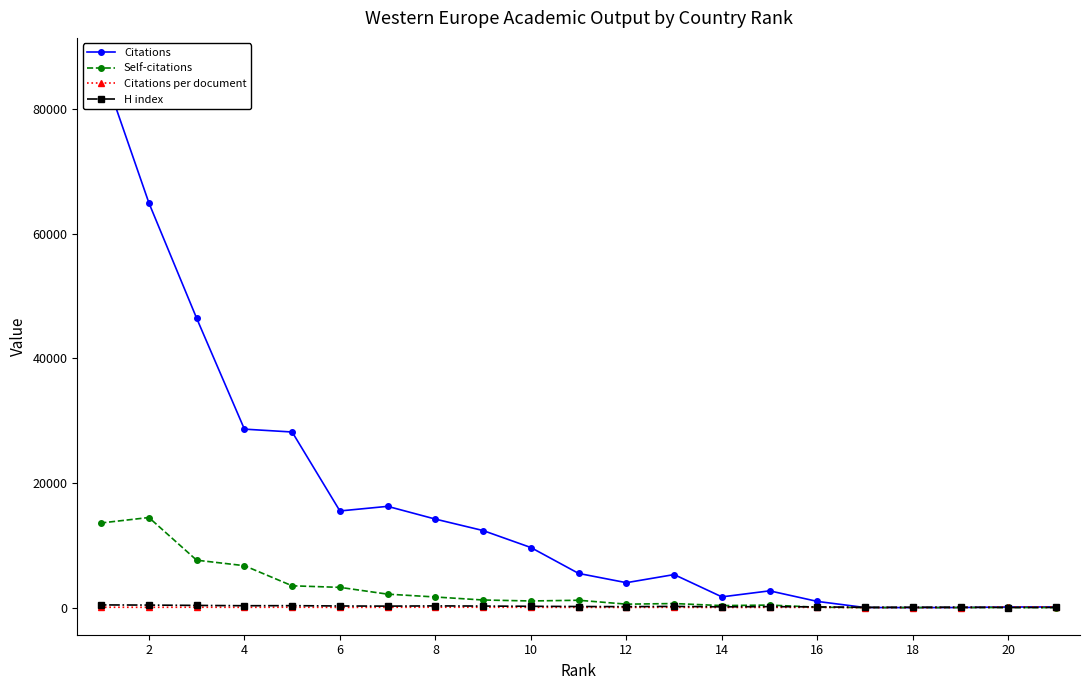

What is the maximum value for Self-citations?

14455.0